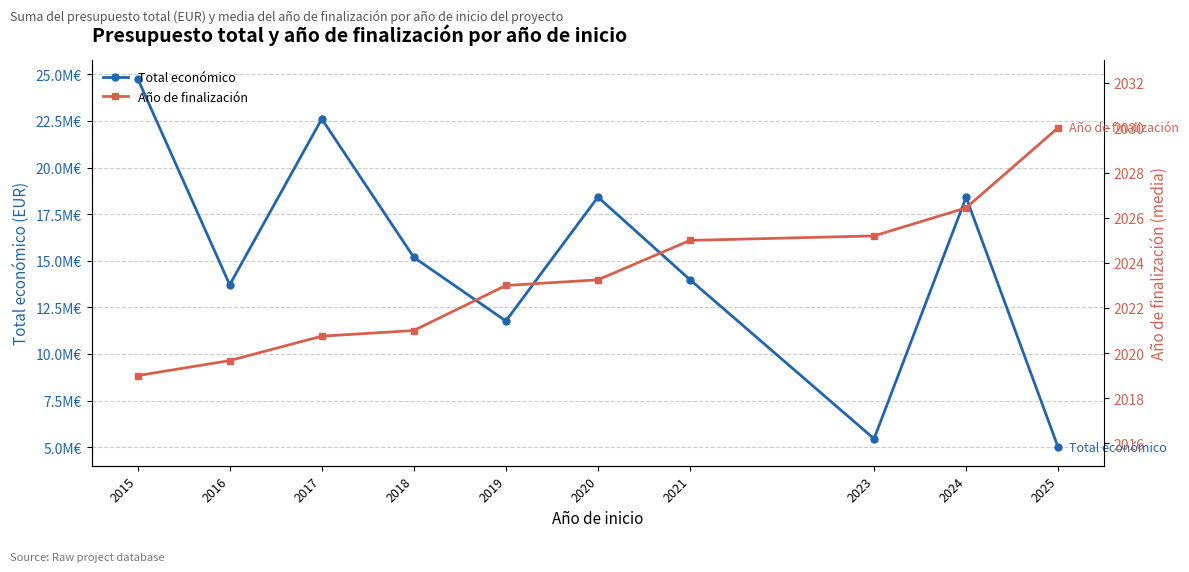

Reading left to right, what are all the values shown in this chart?

Total económico: 24770038.0	13713219.0	22607506.0	15184147.0	11772550.0	18414642.0	13986278.0	5456088.0	18408881.0	4999137.0
Año de finalización: 2019.0	2019.7	2020.8	2021.0	2023.0	2023.2	2025.0	2025.2	2026.4	2030.0